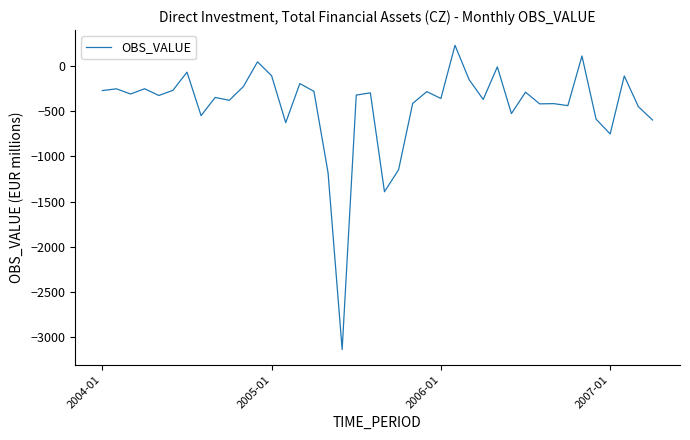

What is the difference between the maximum and minimum values?

3374.3